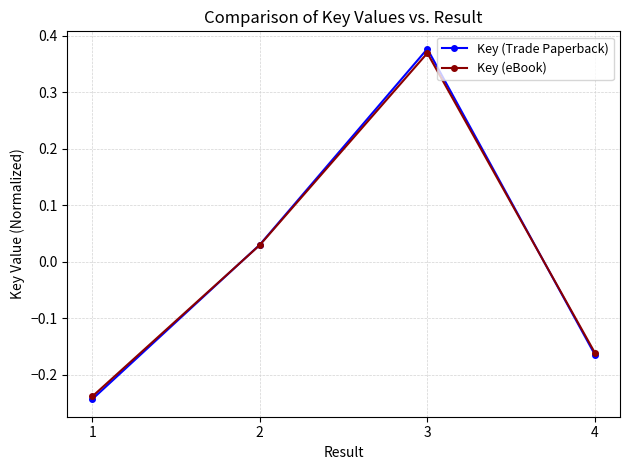

At which category is the sum across all series the highest?

3